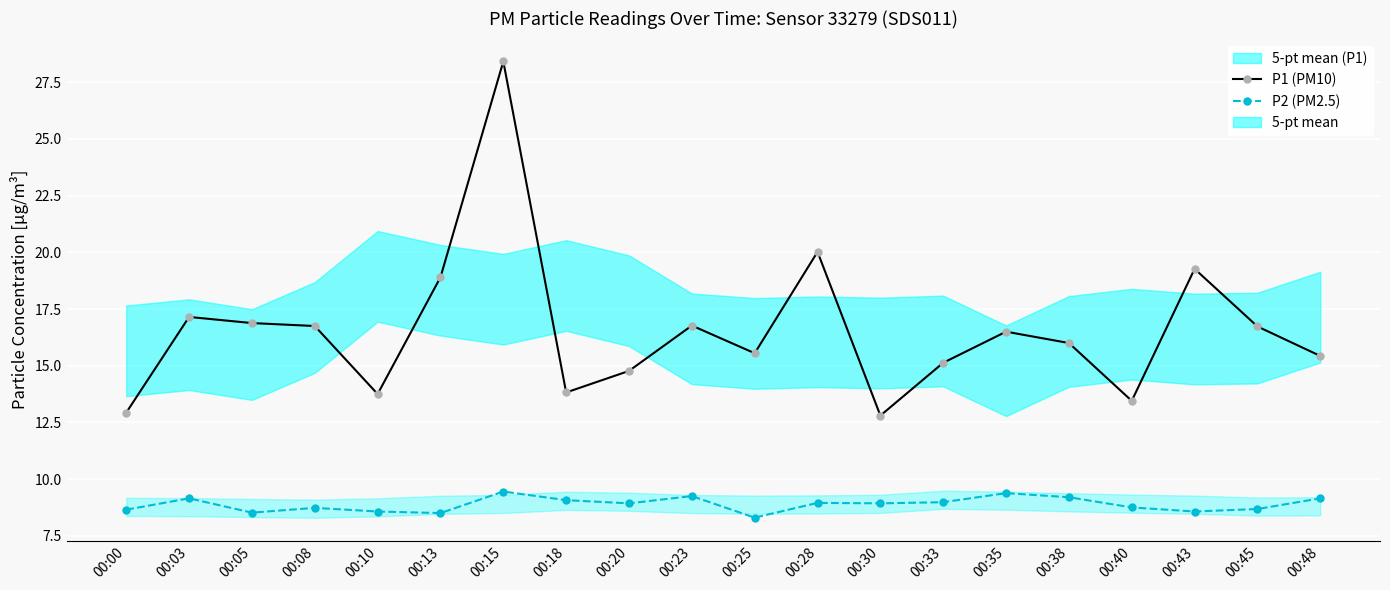

At which label is P2 (PM2.5) closest to 8?

00:25